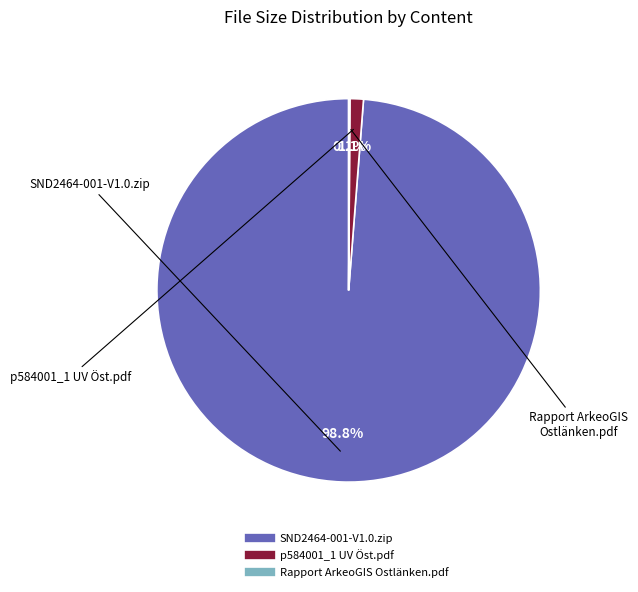

To the nearest percent, what is the combined percentage of SND2464-001-V1.0.zip and p584001_1 UV Öst.pdf?

100%